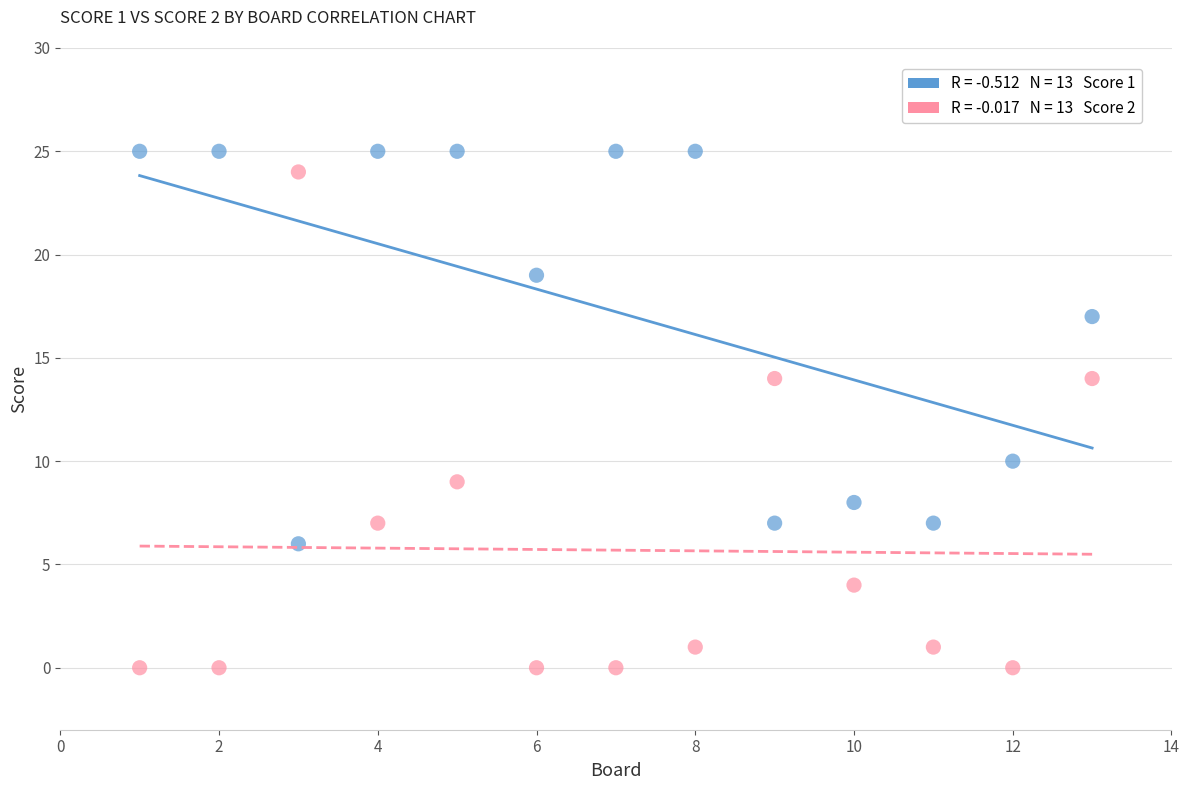

Across all data points, what is the range of X values (max minus min)?

12